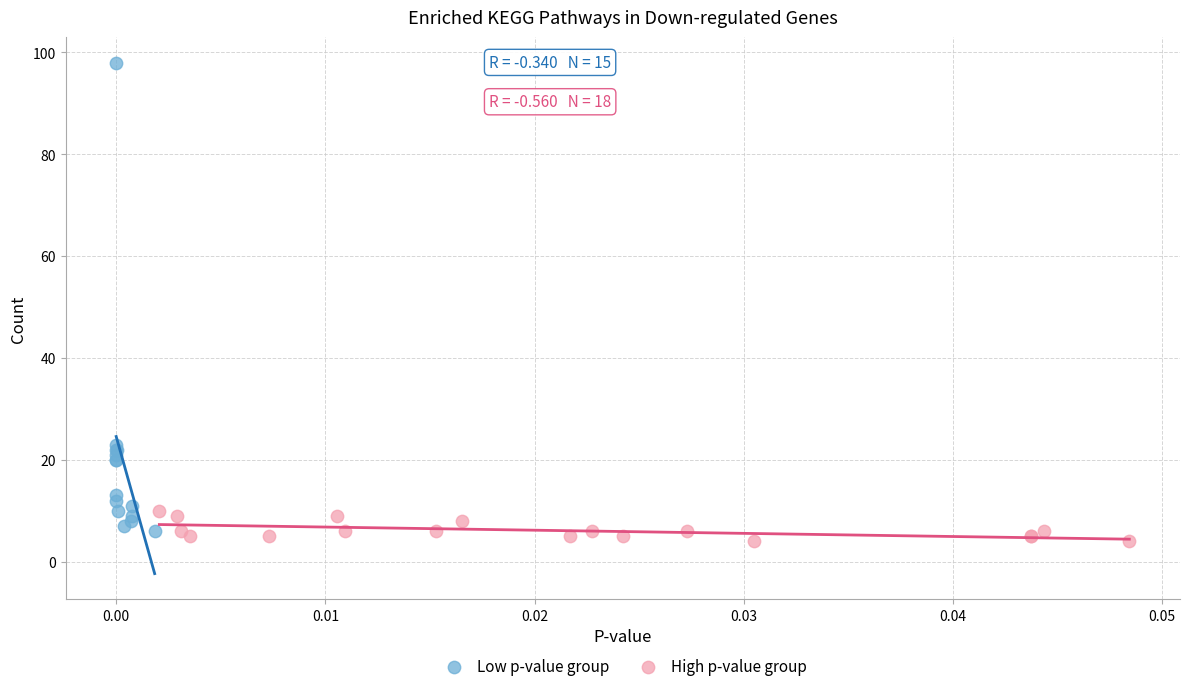

Which series reaches the maximum Y coordinate?

Low p-value group